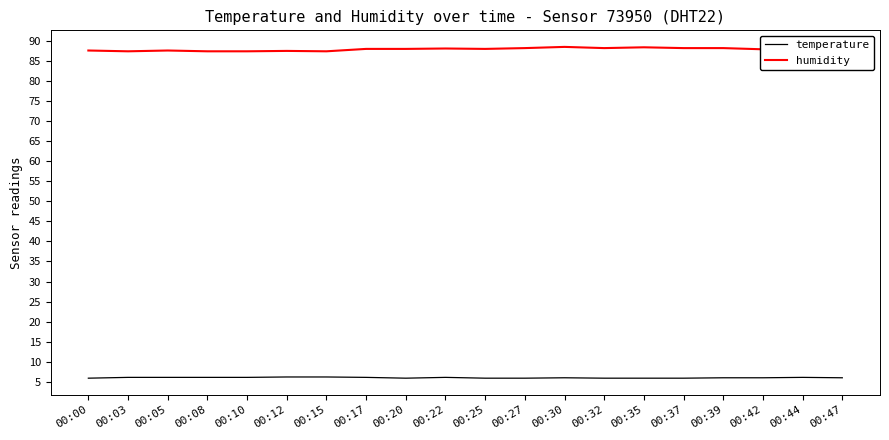

True or false: humidity has more than 1 points higher than both neighbors.

True